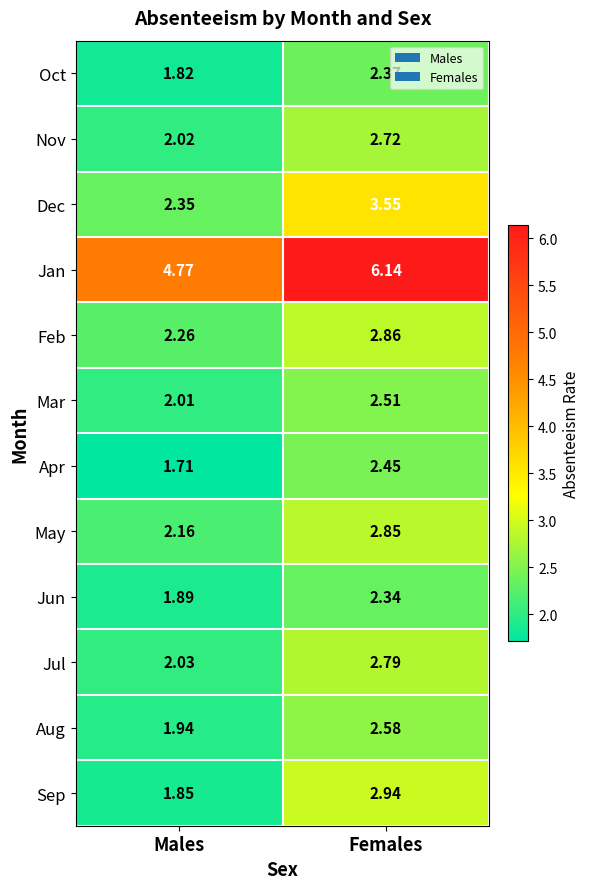

Which series has the largest range (max minus min)?

Jan